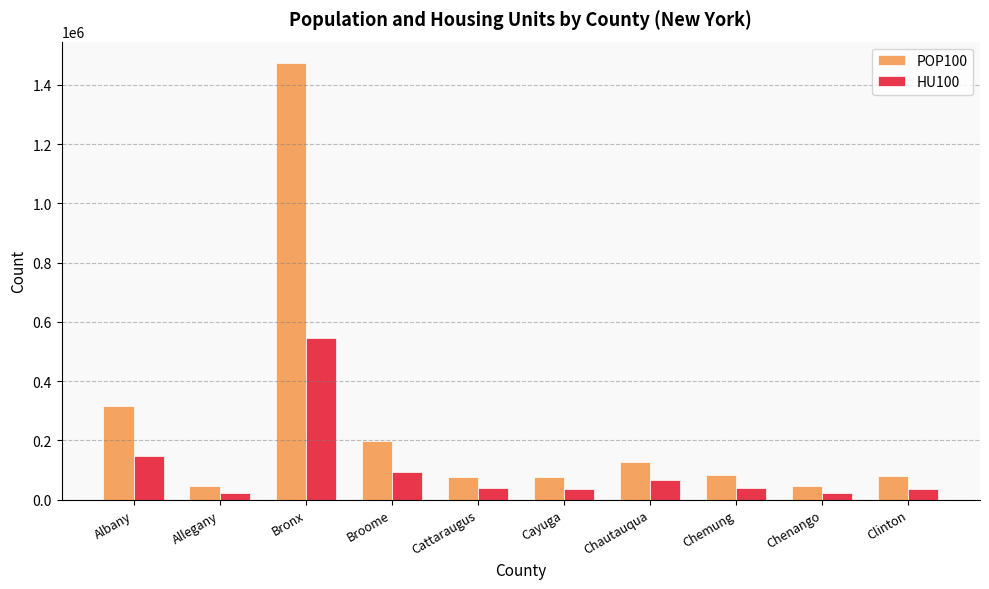

Is it true that HU100 equals 146131 at Albany?

True